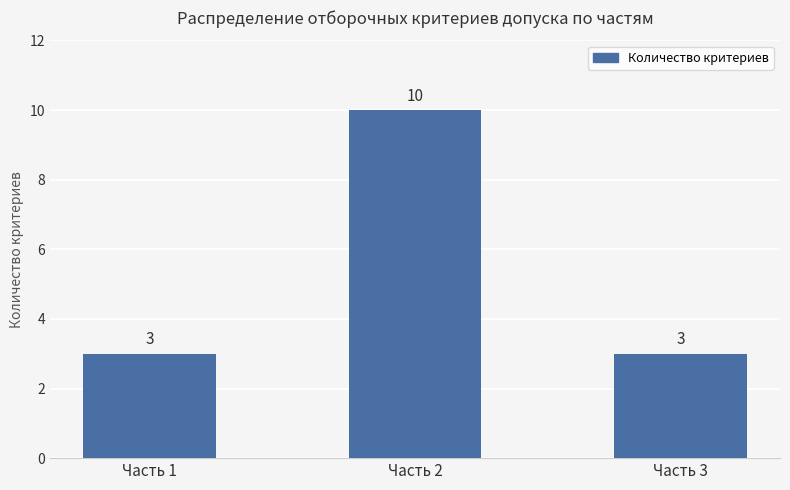

True or false: the data shows 5 at Часть 2.

False